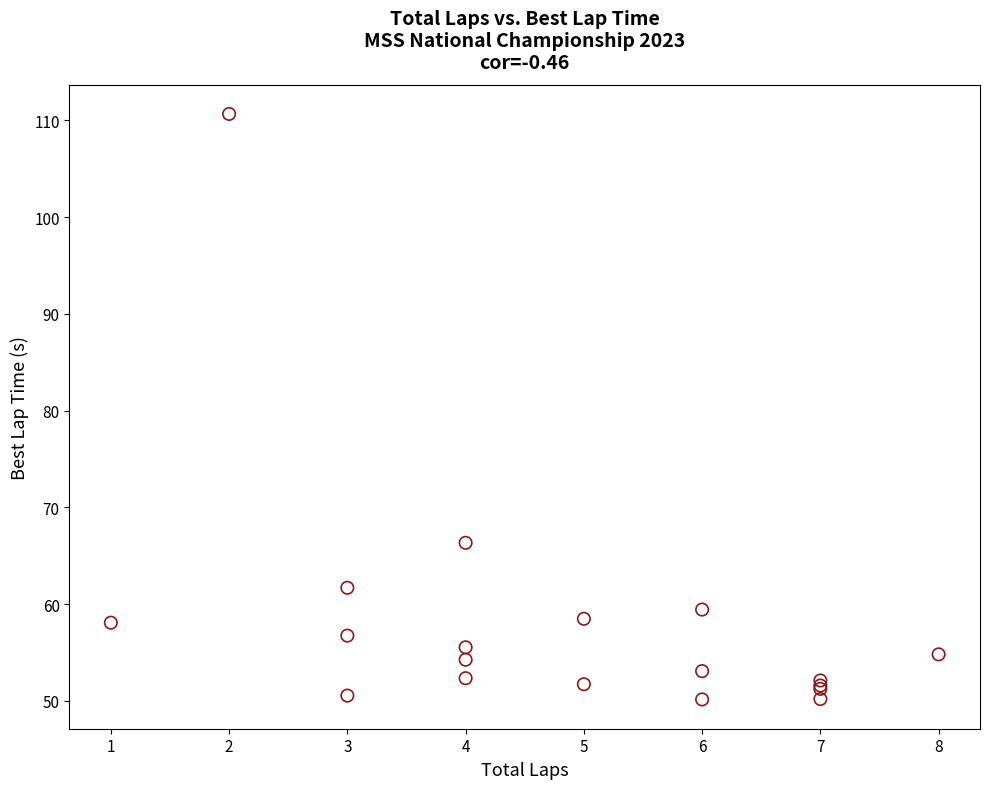

What Y value in the scatter plot is closest to 80?

66.3